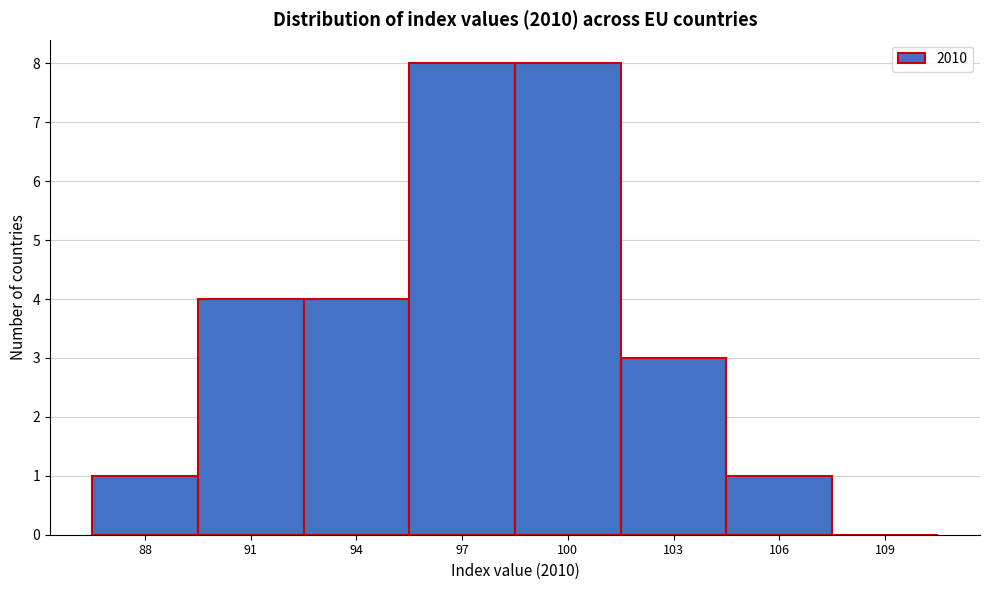

Reading left to right, what are all the values shown in this chart?

88=1	91=4	94=4	97=8	100=8	103=3	106=1	109=0